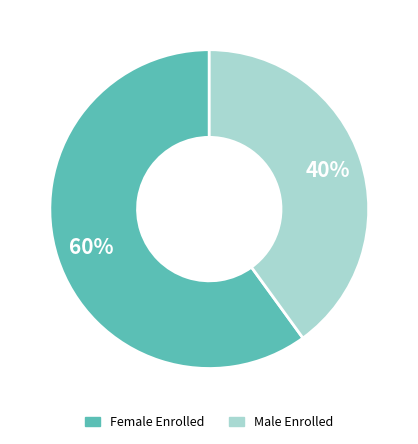

To the nearest percent, what is the average slice percentage?

50%